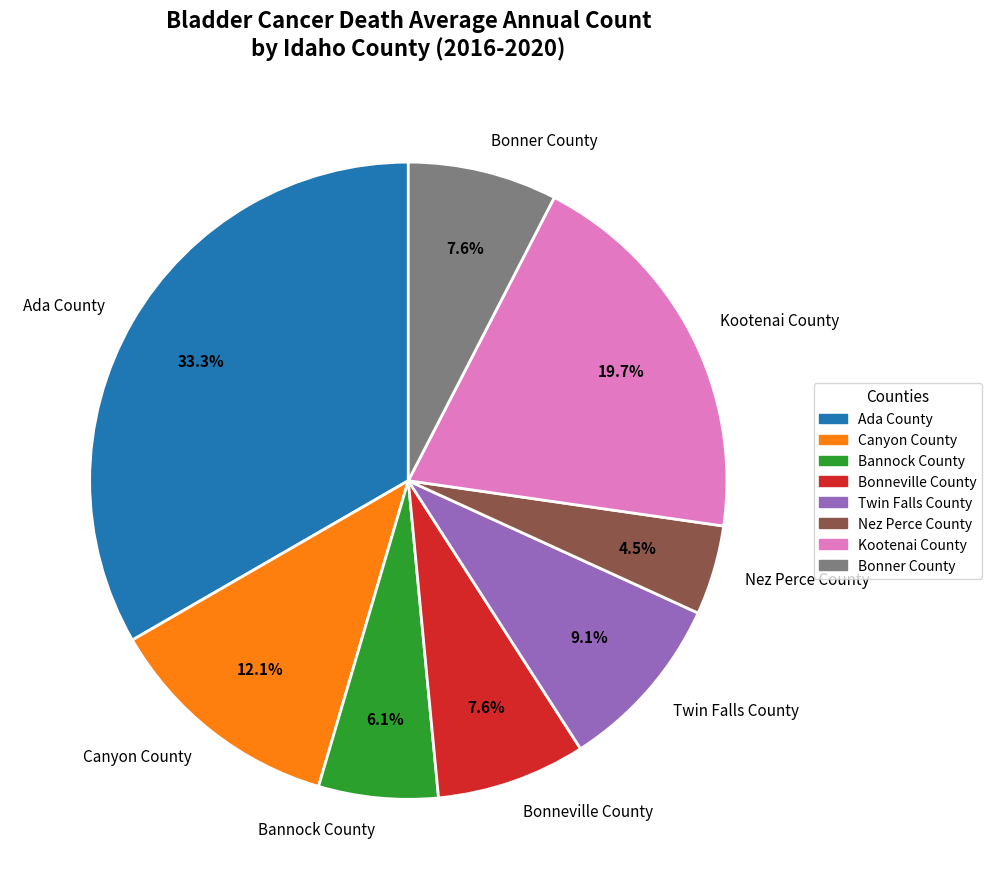

Is there a majority slice in this chart?

No